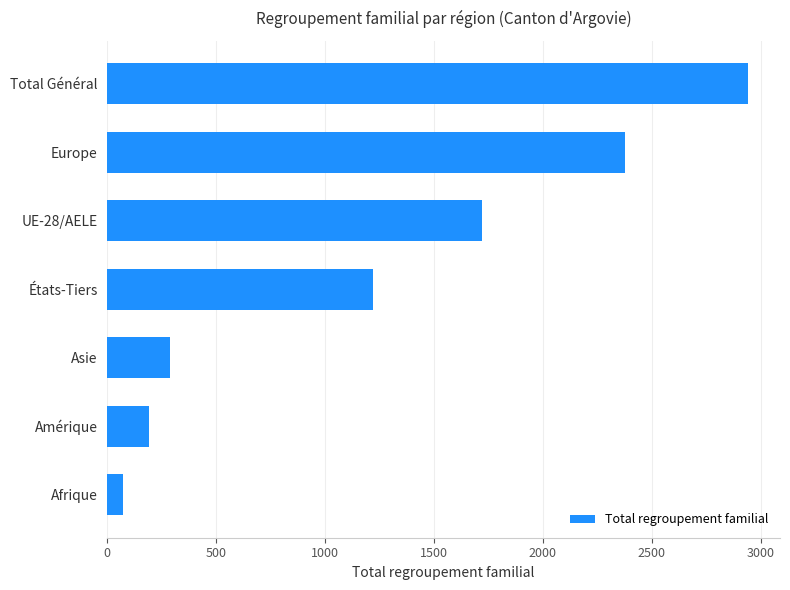

What is the sum of all values?

8809